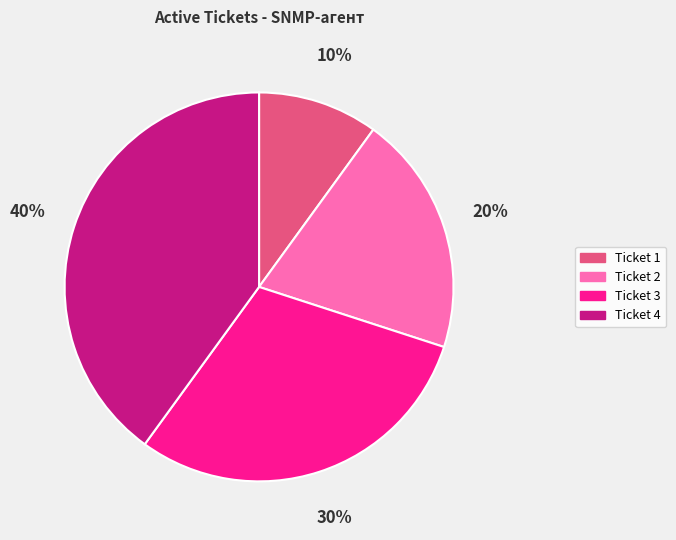

Rank the categories by value from lowest to highest.

Ticket 1, Ticket 2, Ticket 3, Ticket 4